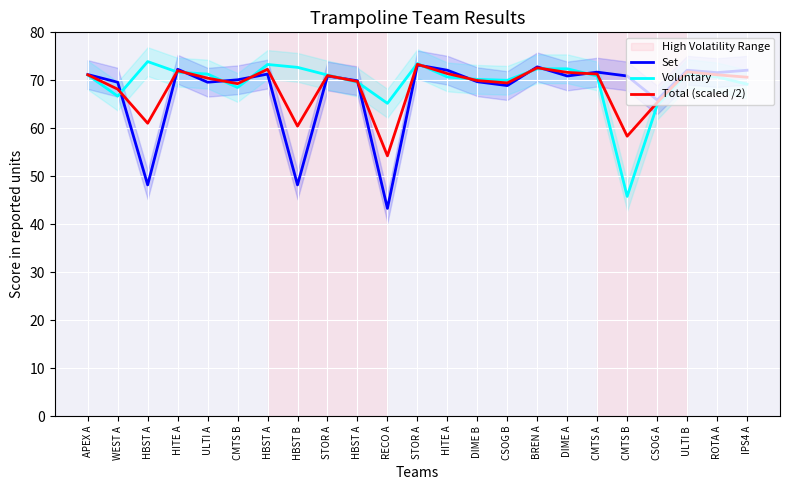

Which series has the largest total across all categories?

Voluntary